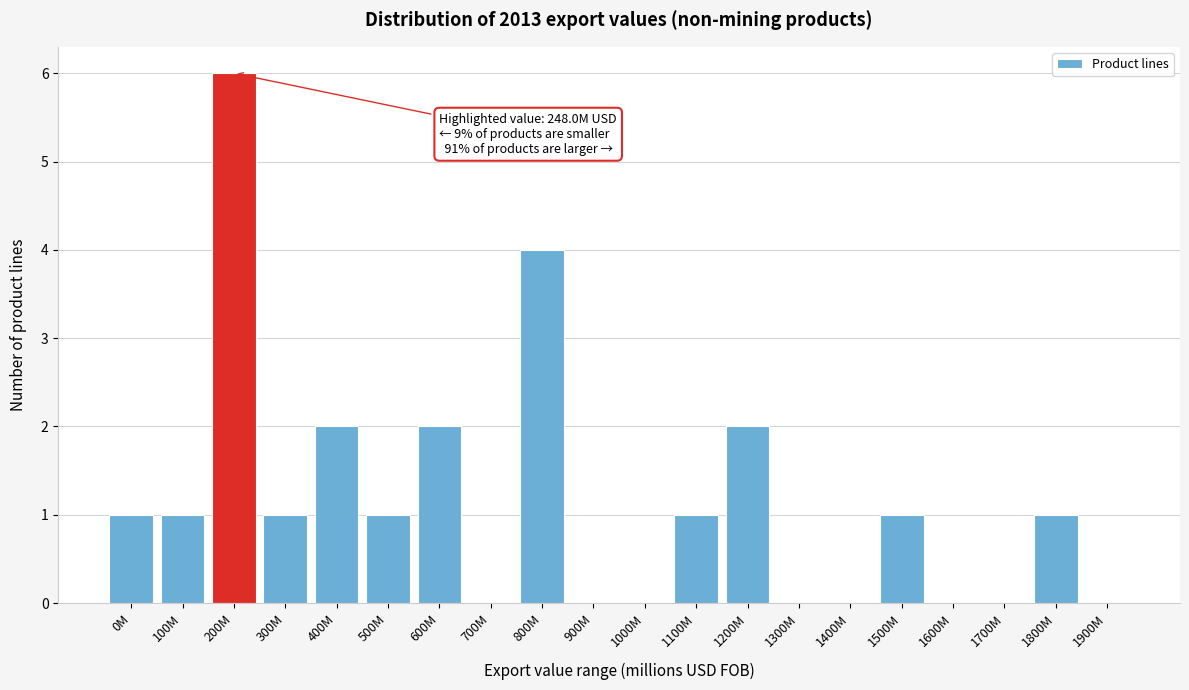

Reading left to right, list all the values displayed in this chart.

0M=1	100M=1	200M=6	300M=1	400M=2	500M=1	600M=2	700M=0	800M=4	900M=0	1000M=0	1100M=1	1200M=2	1300M=0	1400M=0	1500M=1	1600M=0	1700M=0	1800M=1	1900M=0